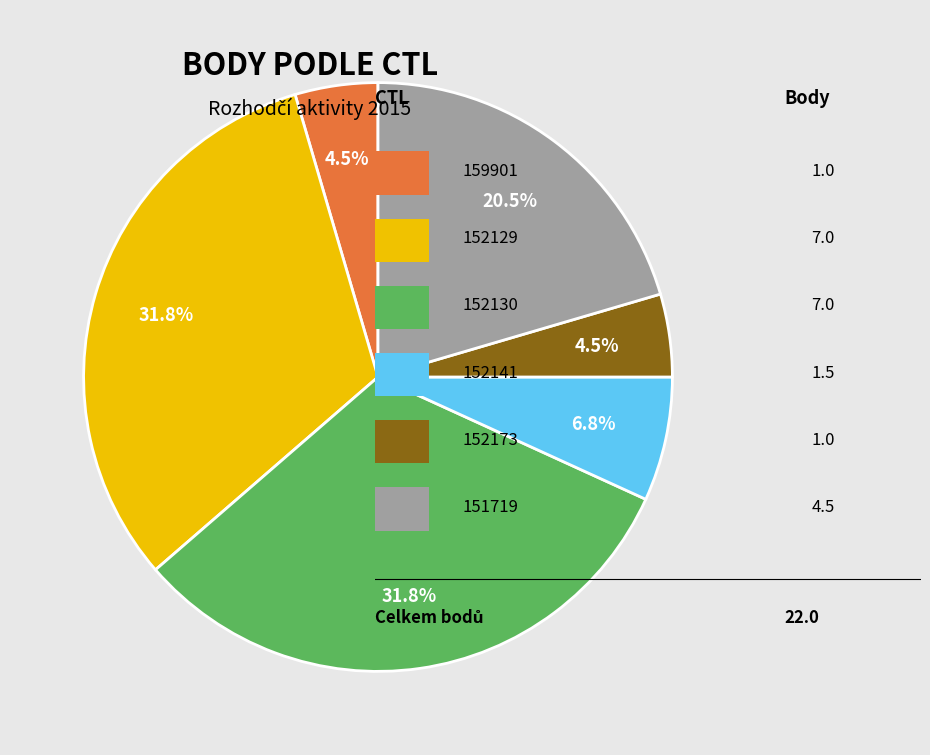

Is there a majority slice in this chart?

No